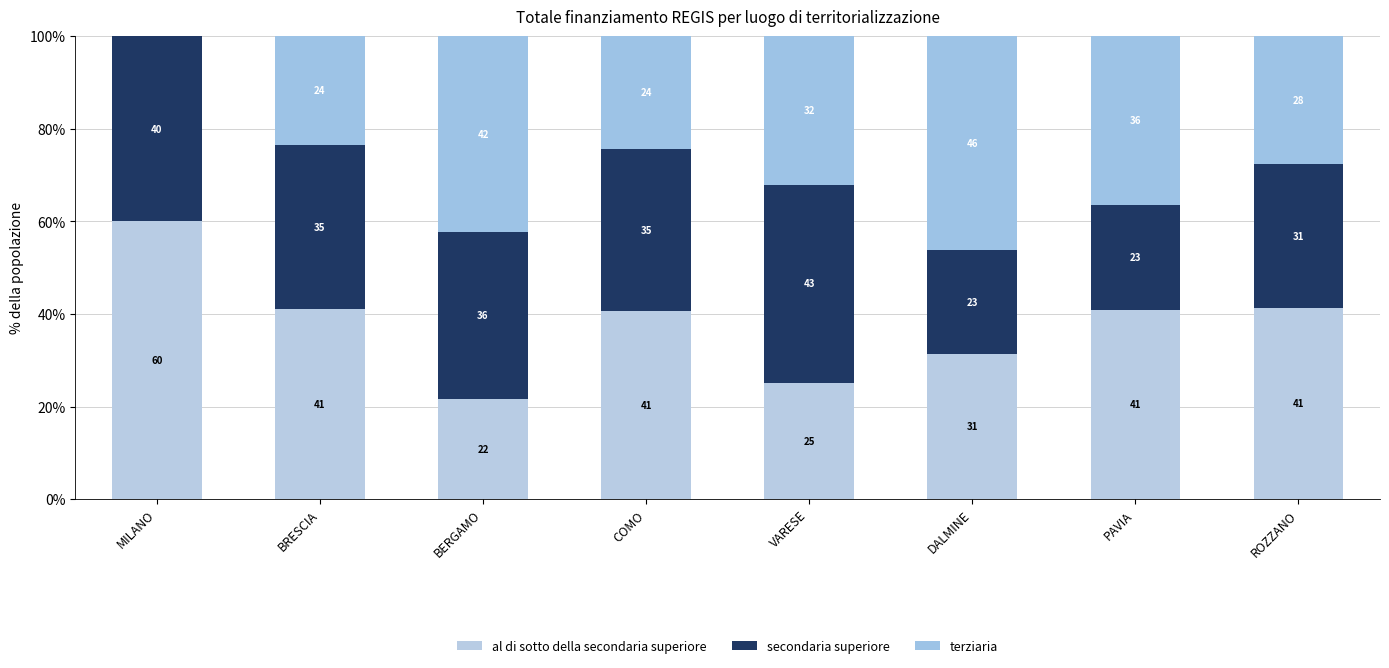

Are the bars horizontal?

No